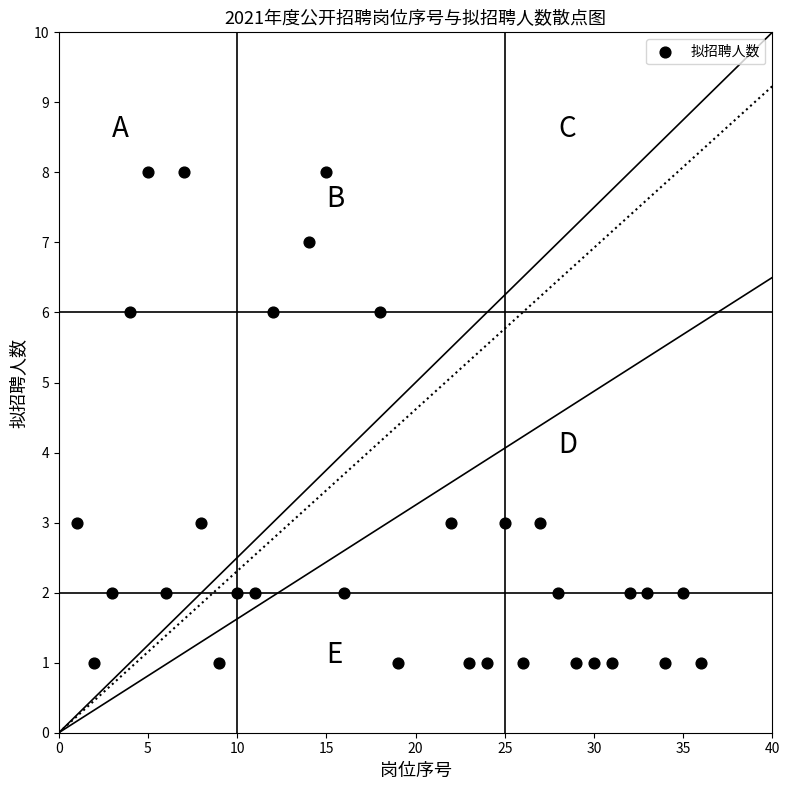

What is the range of Y values (max minus min)?

7